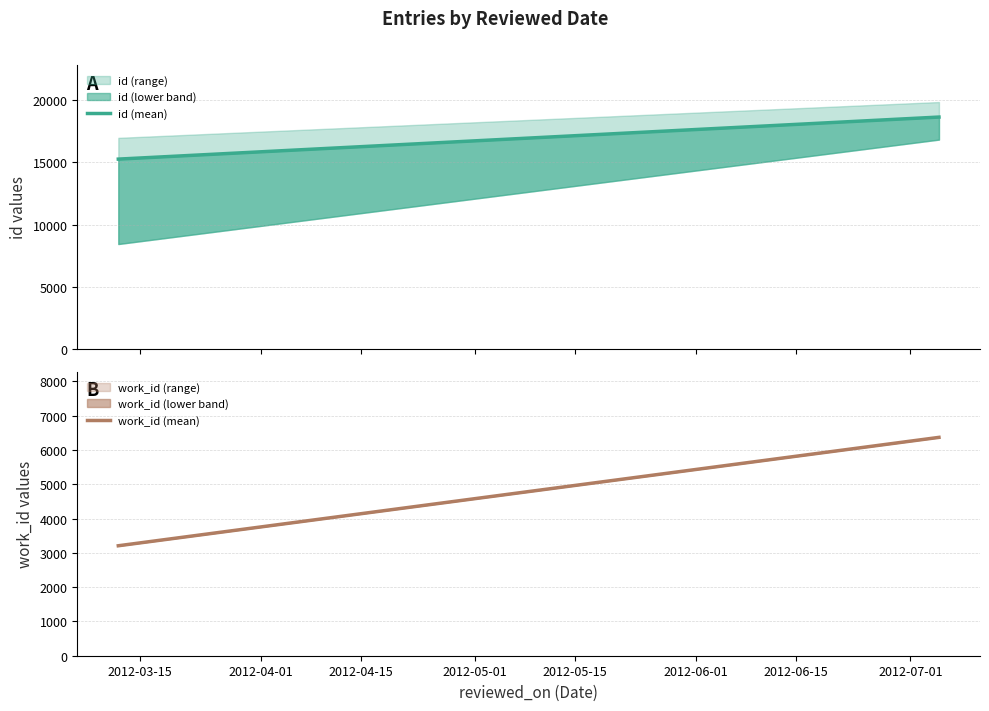

Which series has the widest spread of values?

id (mean)